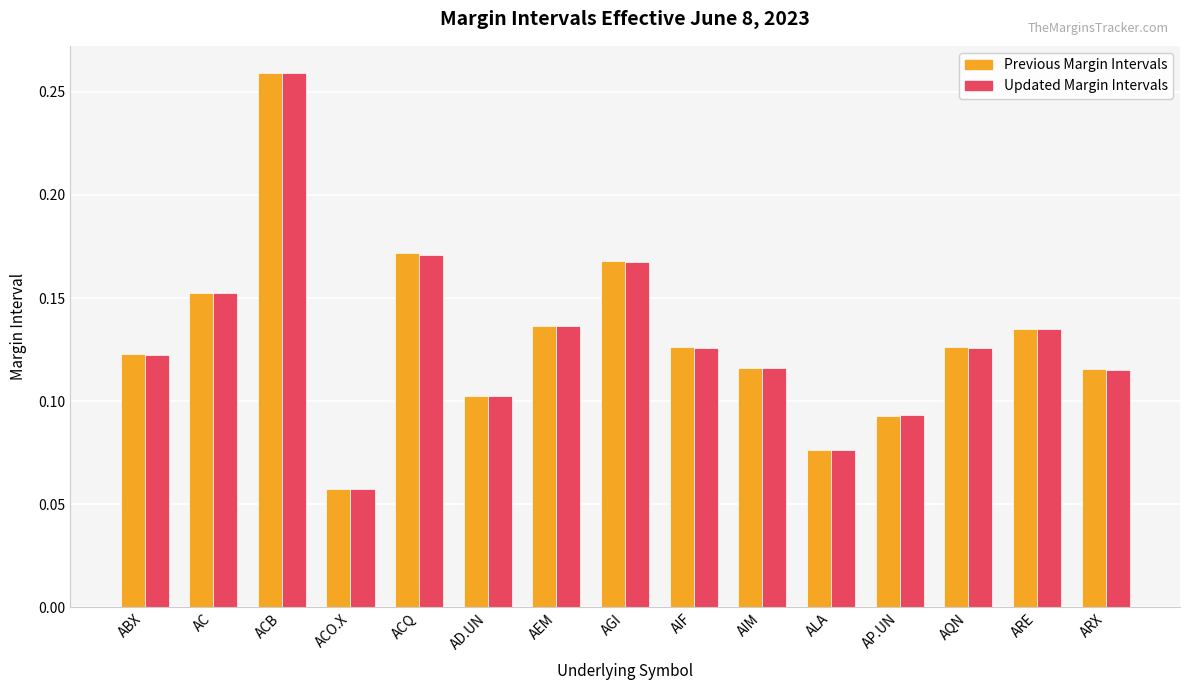

The value of Updated Margin Intervals at ACO.X is 0.0. True or false?

False